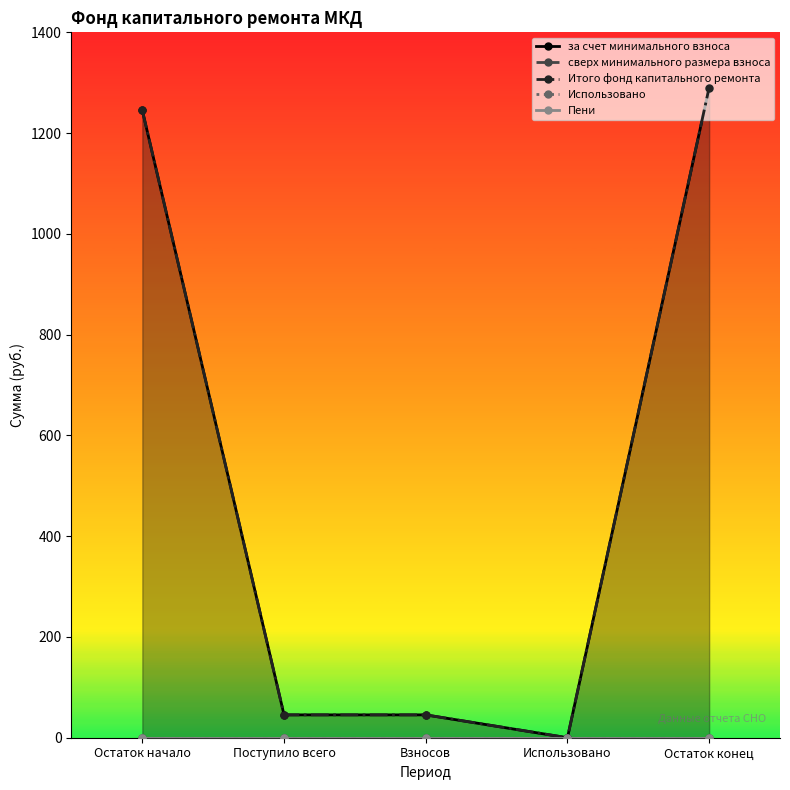

What is the value of the Итого фонд капитального ремонта point at the 3rd from the left?

45.4